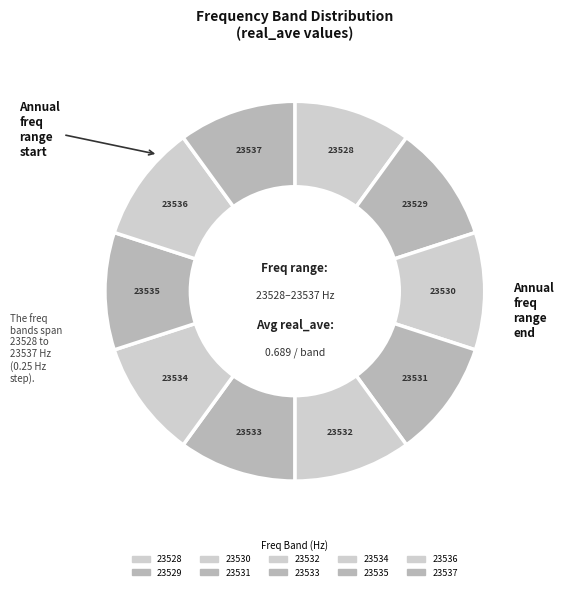

What is the ratio of the value at 23536 to the value at 23532?

1.0